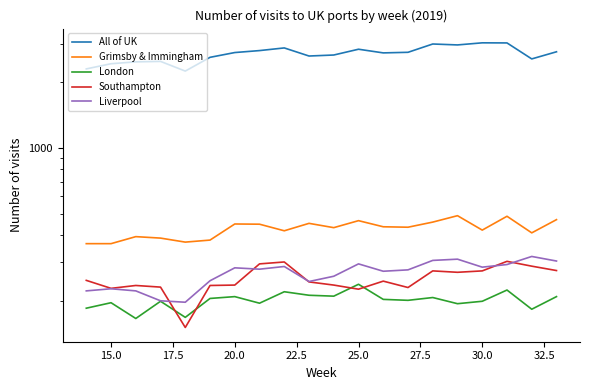

In Southampton, how many points are lower than both neighbors (excluding endpoints)?

5